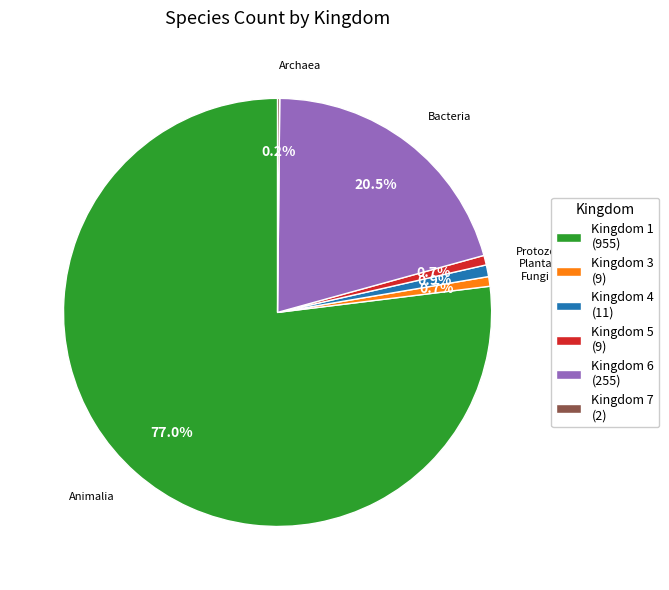

Approximately how many times larger is the value at Kingdom 1 (955) compared to Kingdom 3 (9)?

106.1